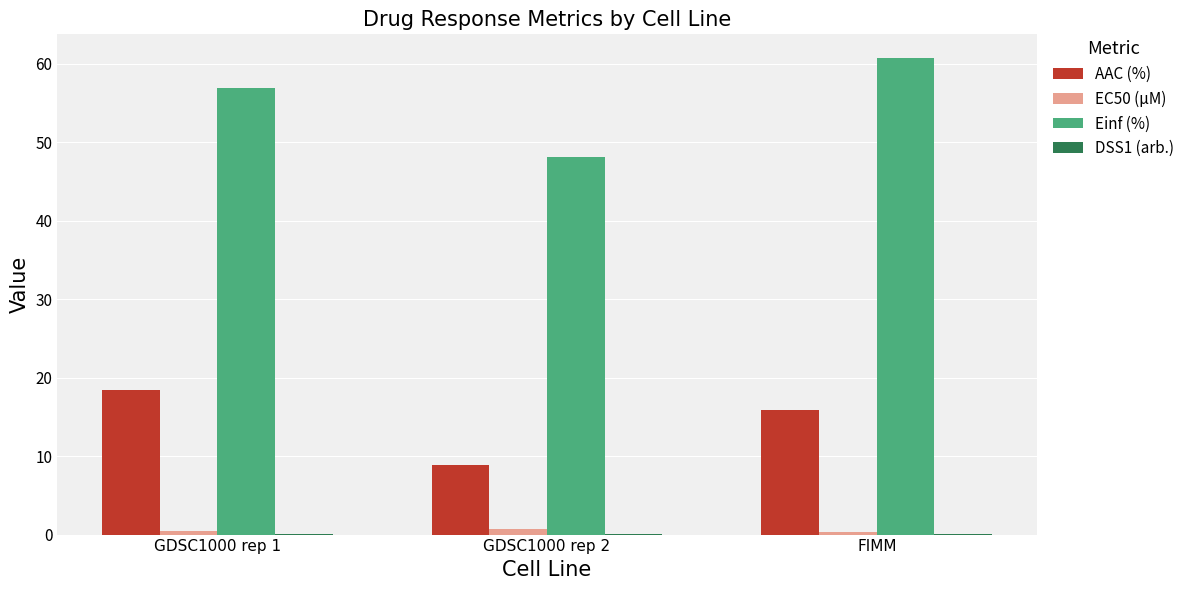

True or false: EC50 (µM) has a value of 0.8 at GDSC1000 rep 2.

True